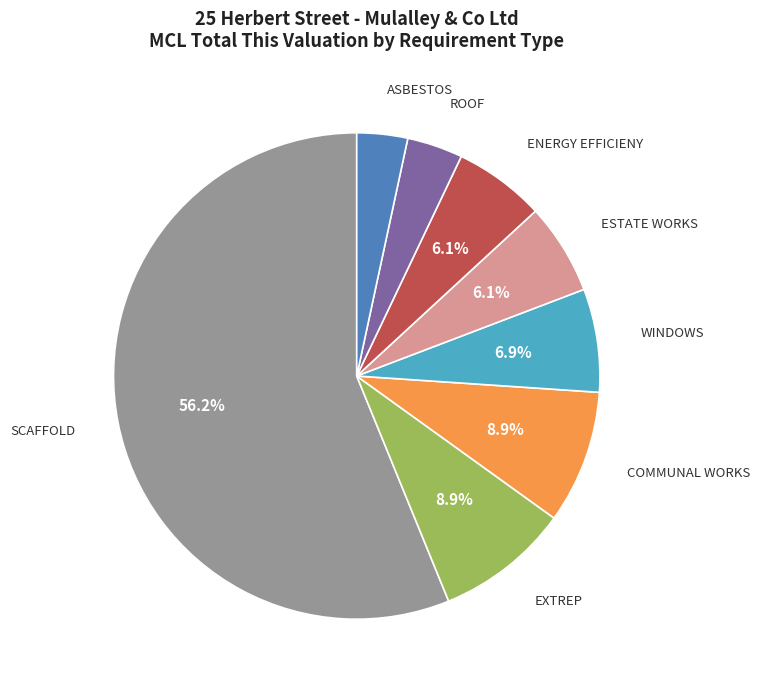

To the nearest percent, what is the difference between the largest and smallest slice percentages?

53%